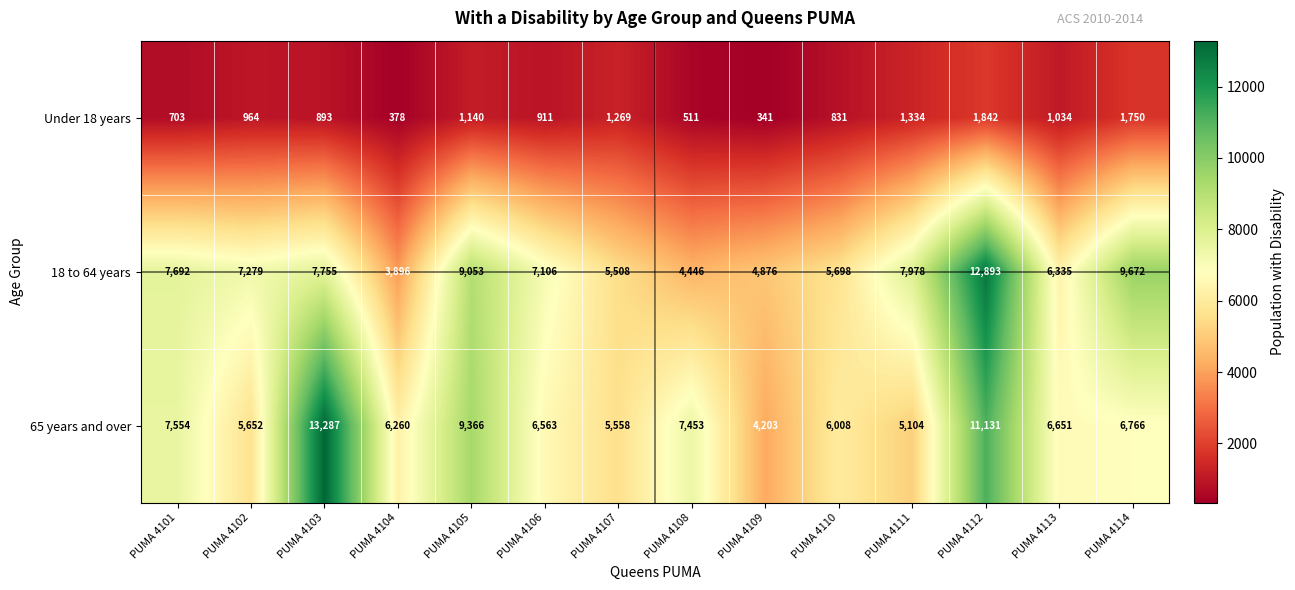

What is the maximum value for 18 to 64 years?

12893